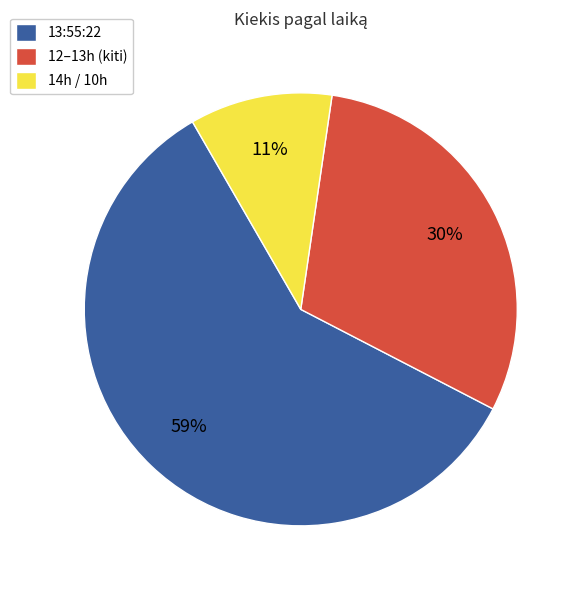

What is the largest slice in the pie chart?

13:55:22